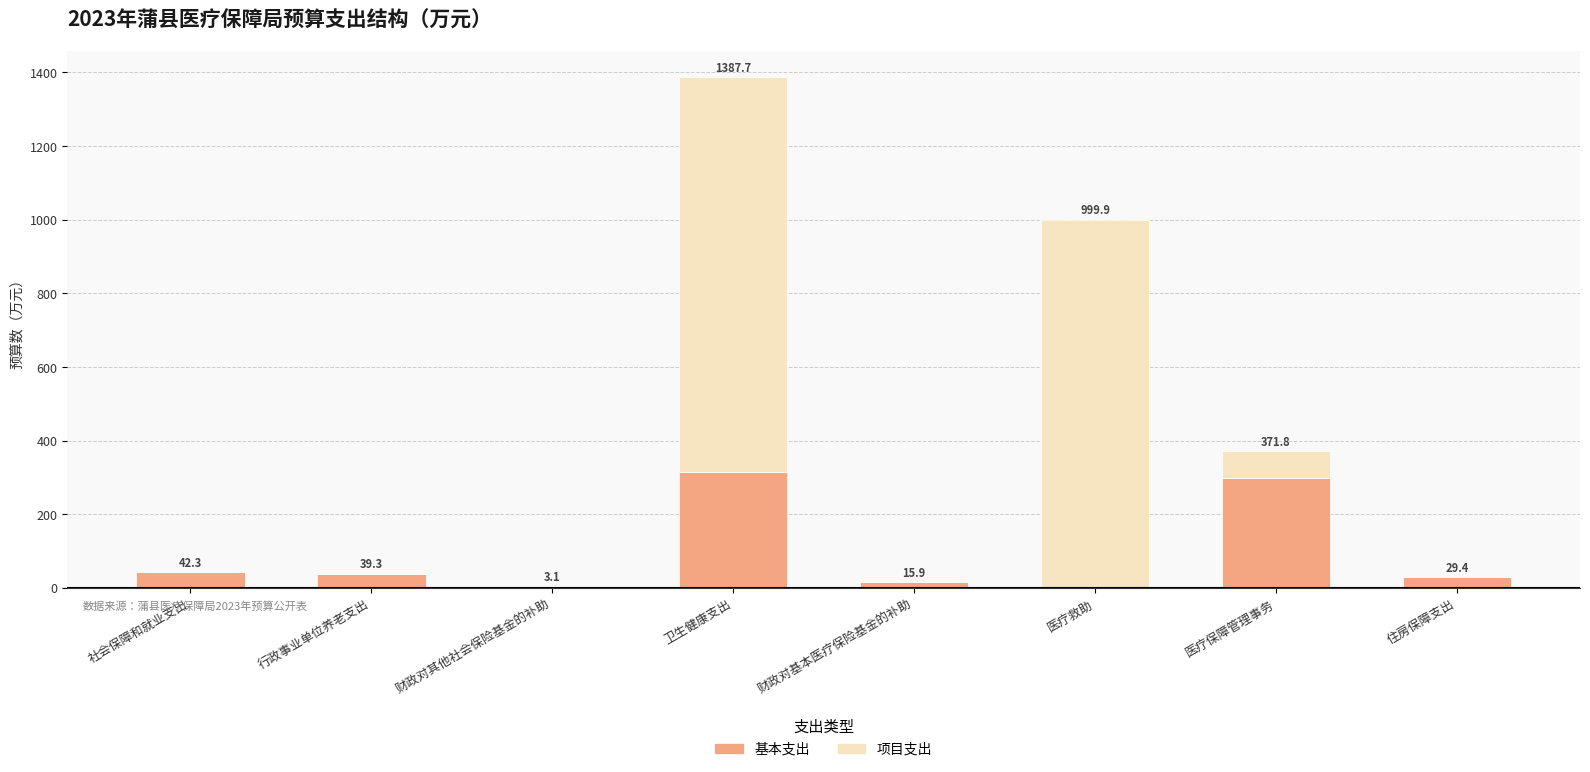

Where does the 基本支出 series first go above 39?

社会保障和就业支出